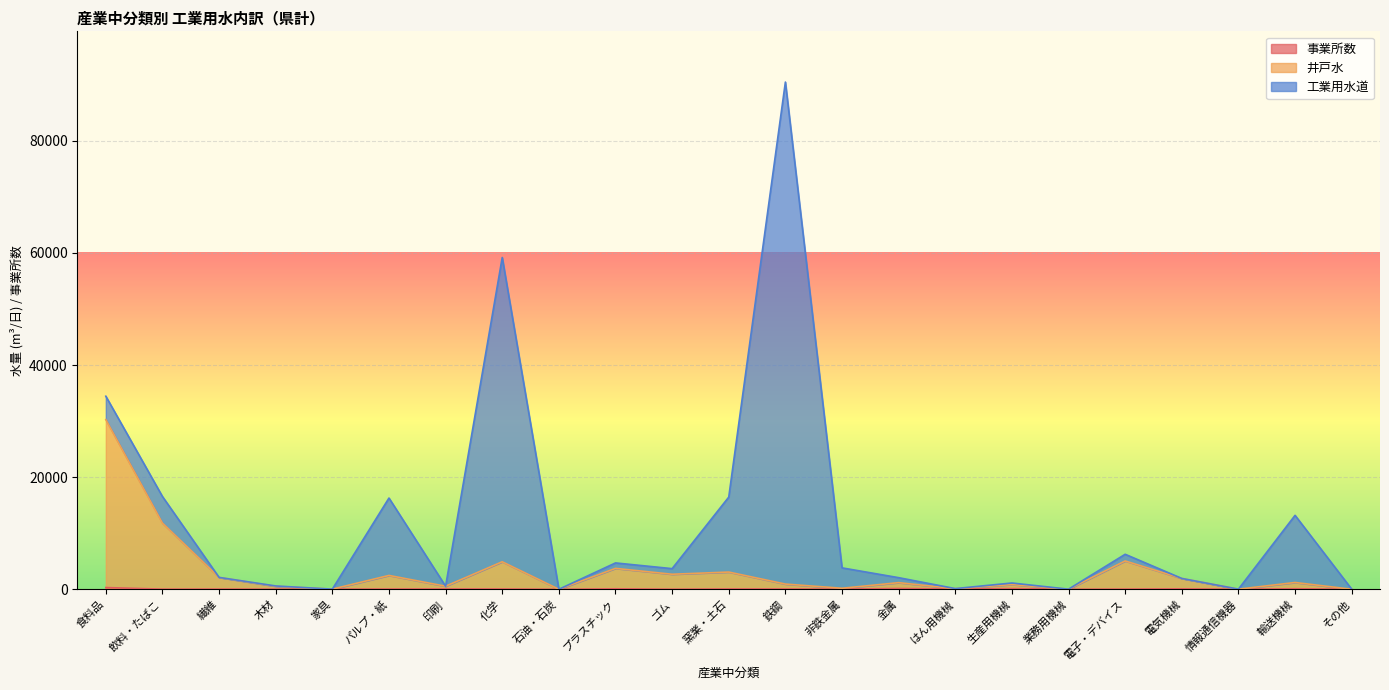

True or false: 事業所数 has a value of 22 at 木材.

True